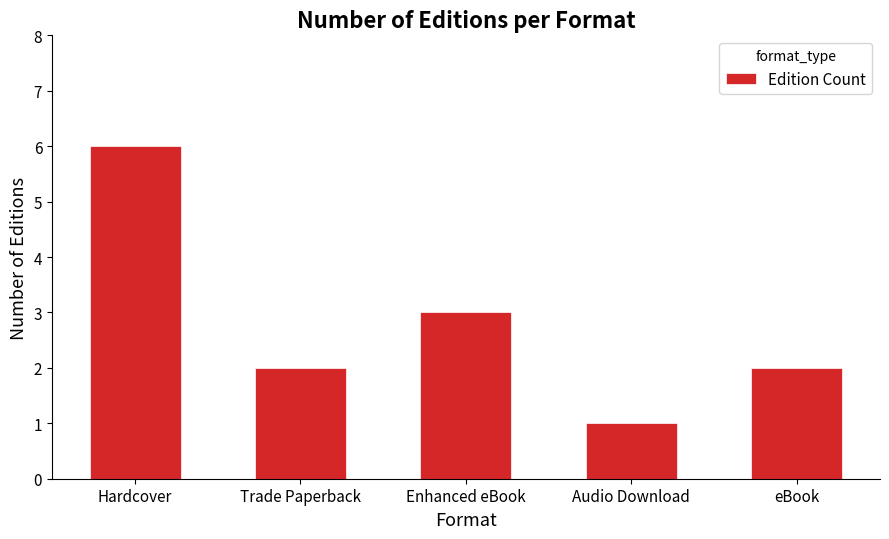

Are the bars horizontal?

No